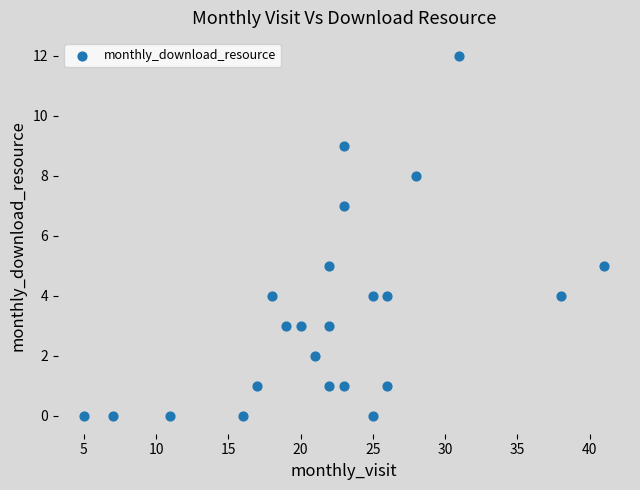

What is the range of Y values (max minus min)?

12